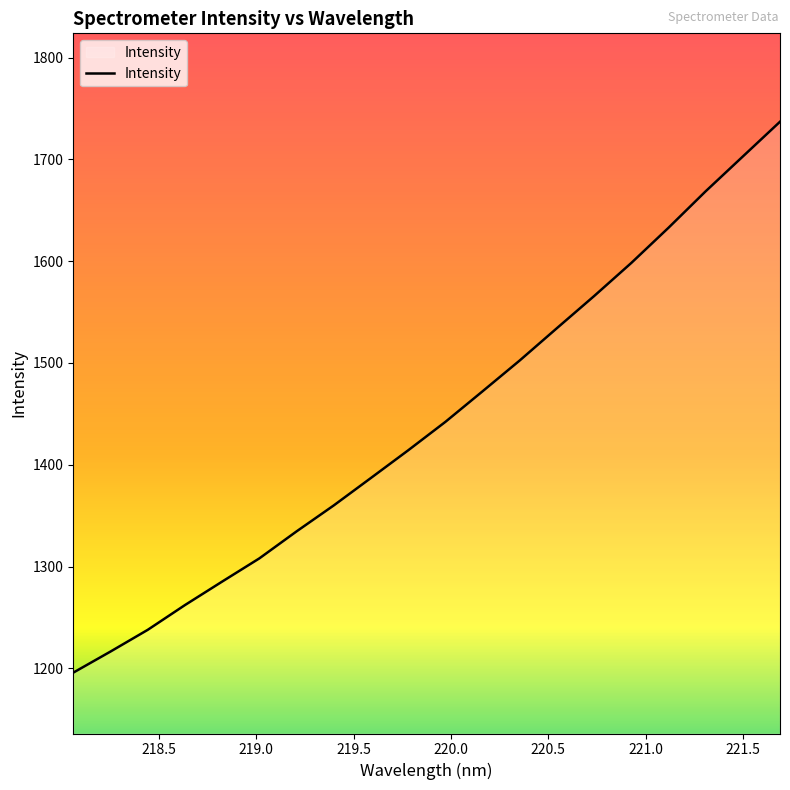

True or false: there are more than 1 points higher than both neighbors.

False